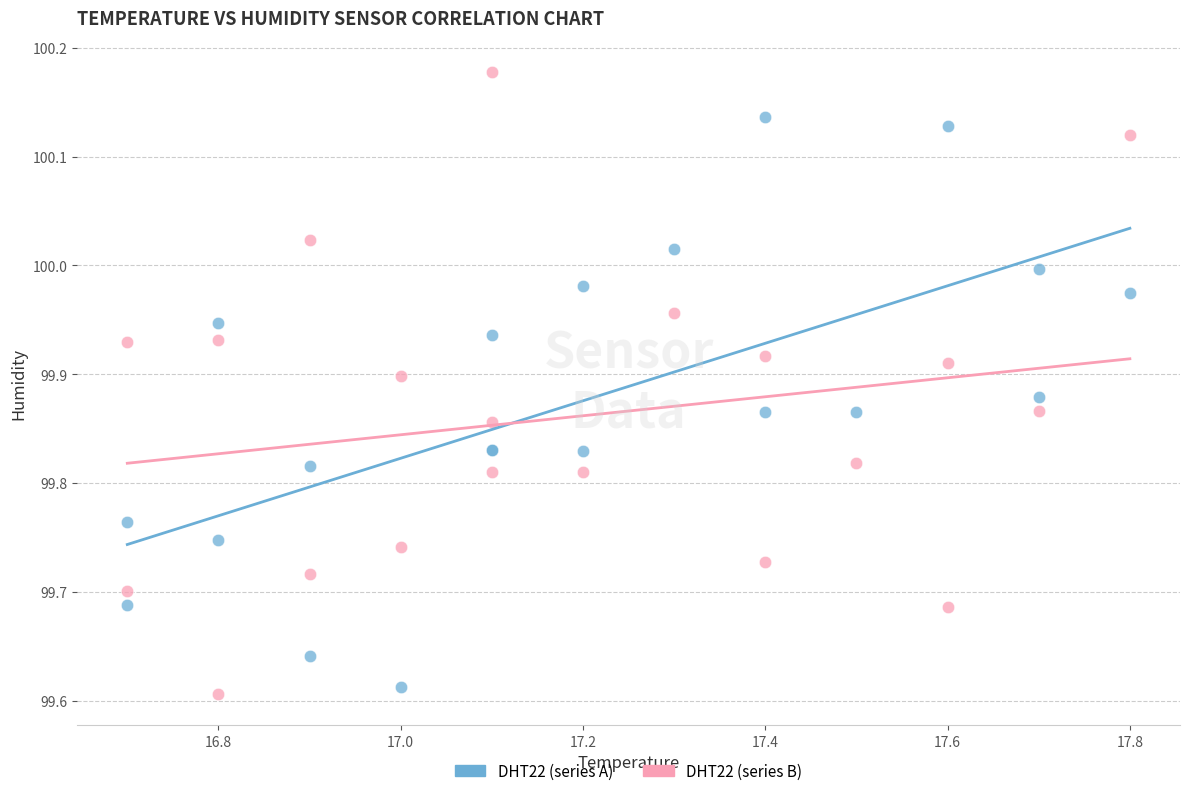

Which series contains the highest Y value?

DHT22 (series B)